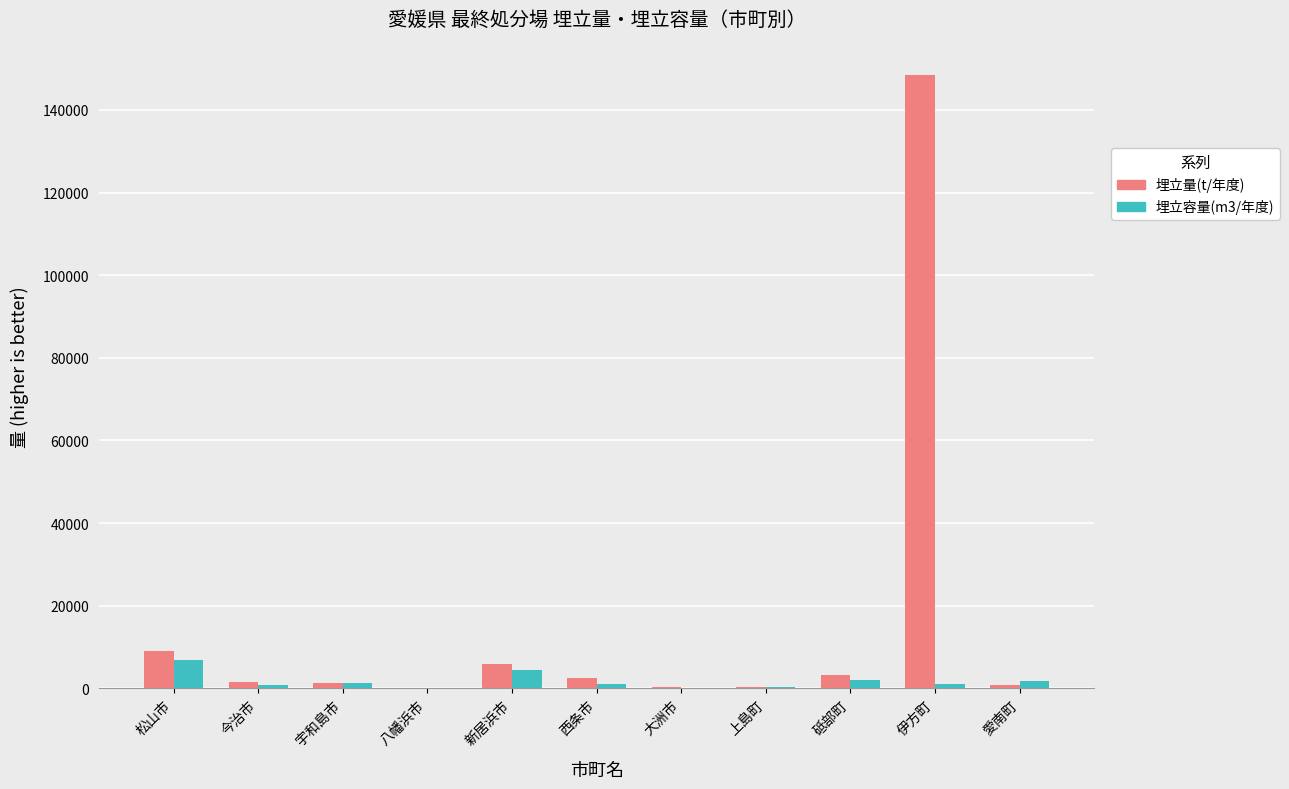

Which series has the largest range (max minus min)?

埋立量(t/年度)